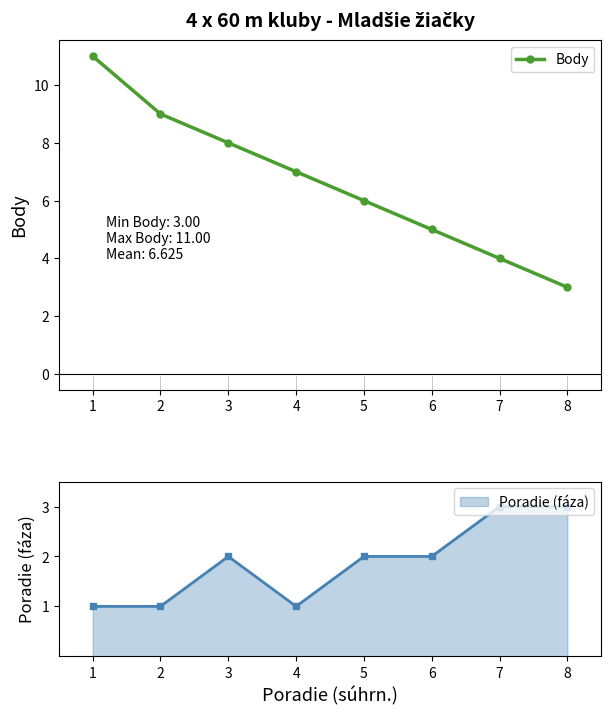

Reading left to right, list all the values displayed in this chart.

11	9	8	7	6	5	4	3